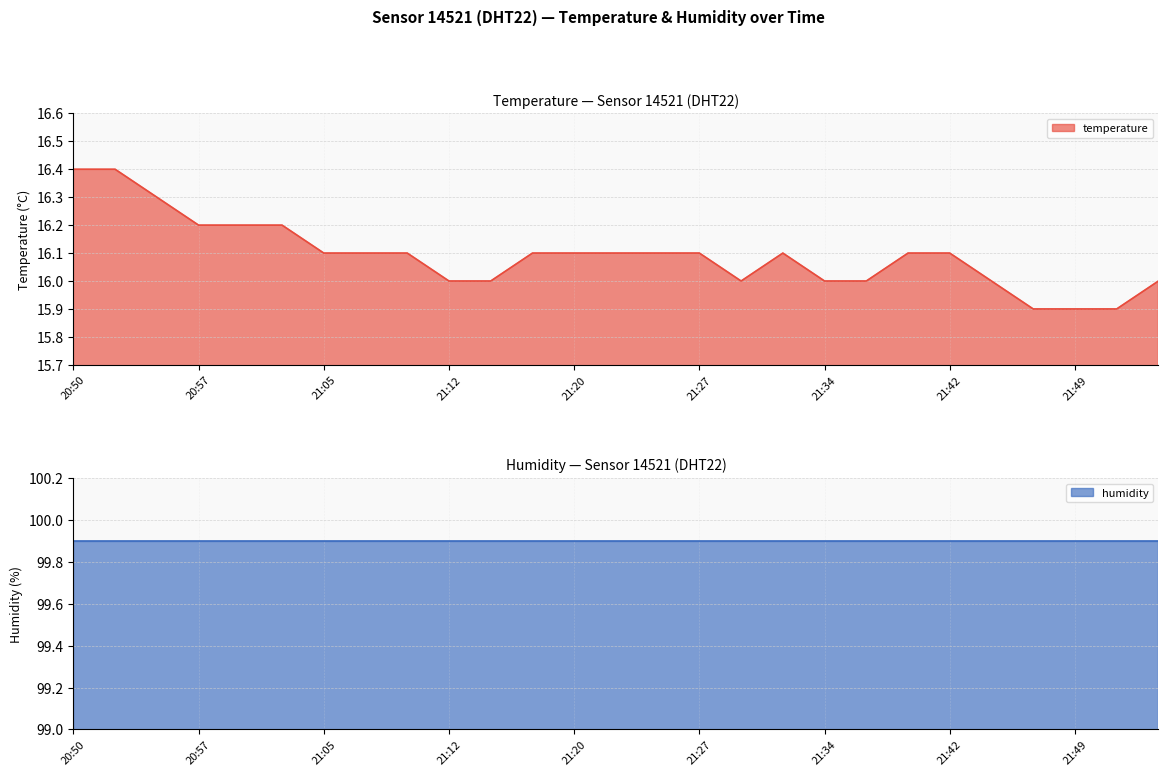

At which category does the data reach its first local valley?

21:29